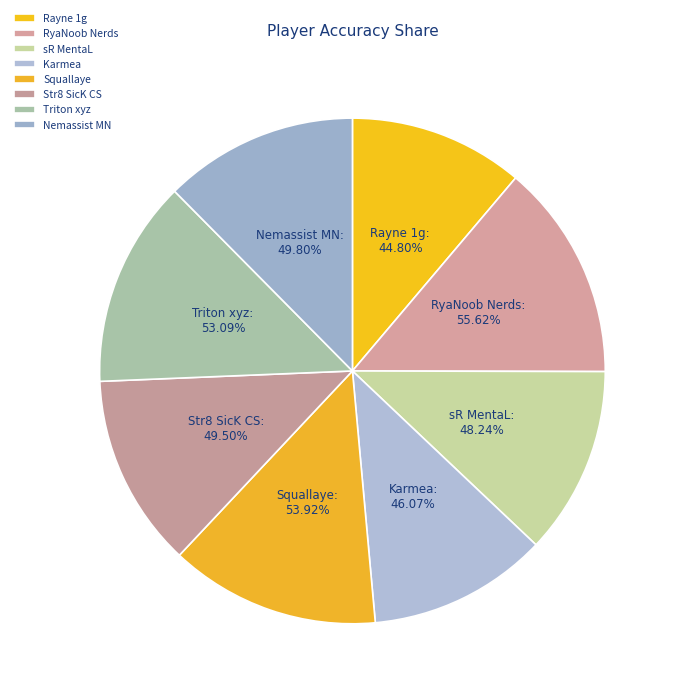

What percentage do Triton xyz and RyaNoob Nerds together represent?

27.1%